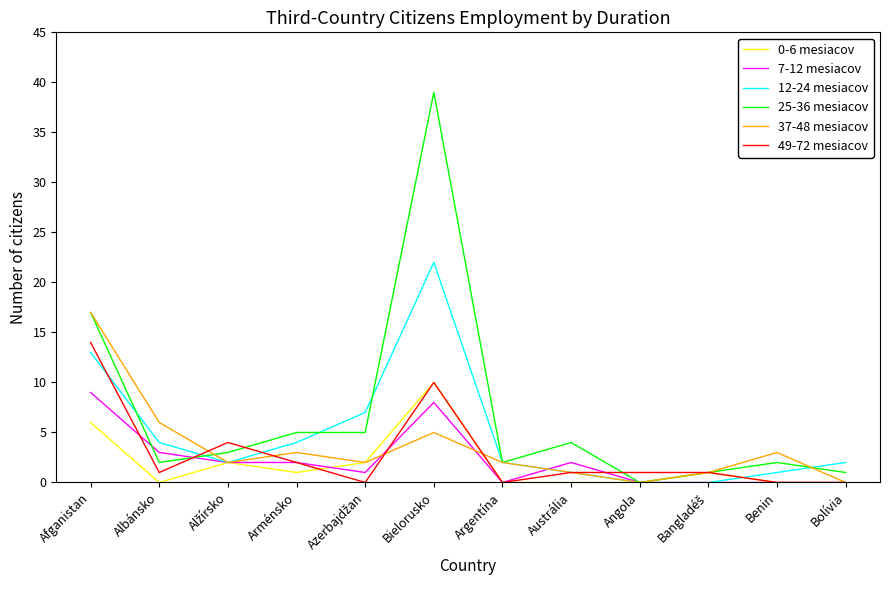

True or false: 37-48 mesiacov has a value of 6 at Albánsko.

True